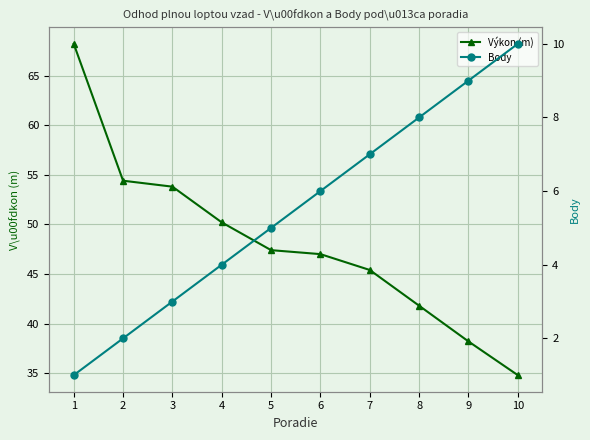

At which category does the chart reach its minimum across all series?

1